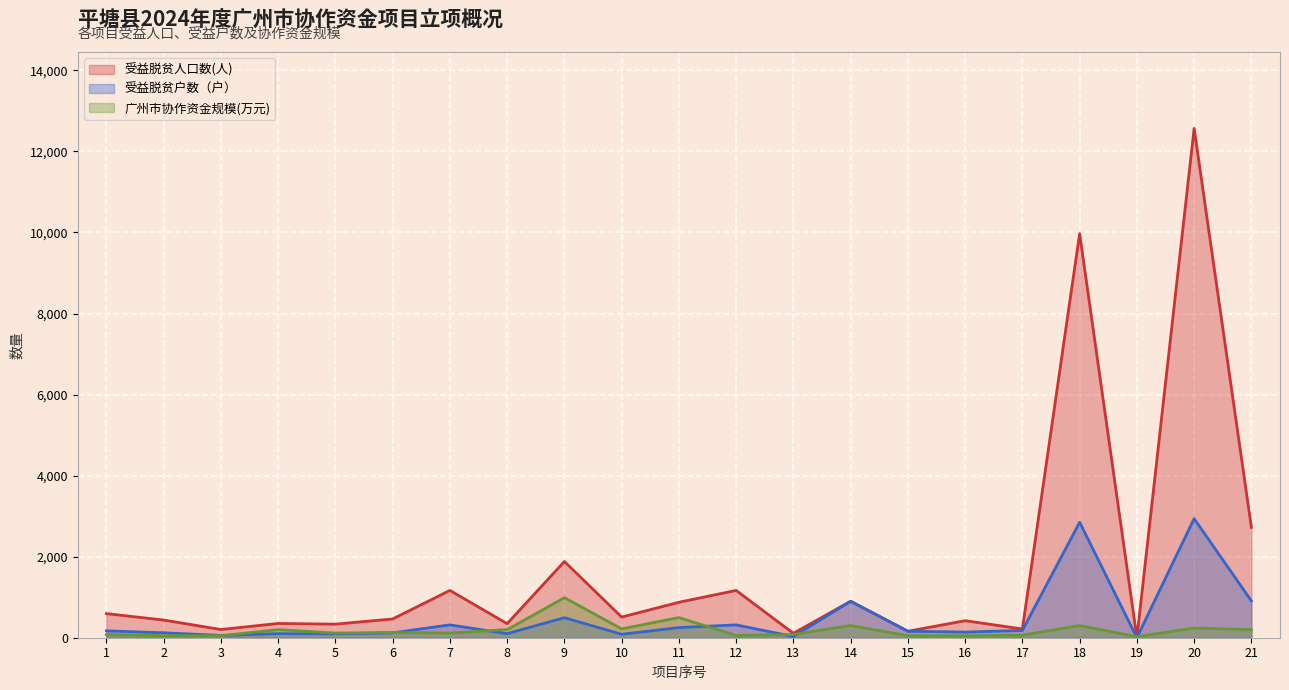

Which category has the lowest value in the 受益脱贫人口数(人) series?

19